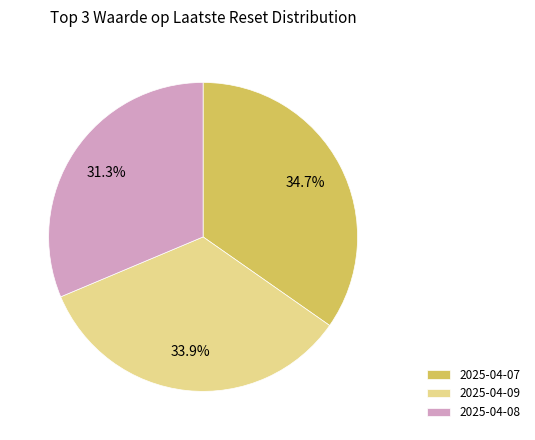

To the nearest percent, what portion does 2025-04-09 represent?

34%